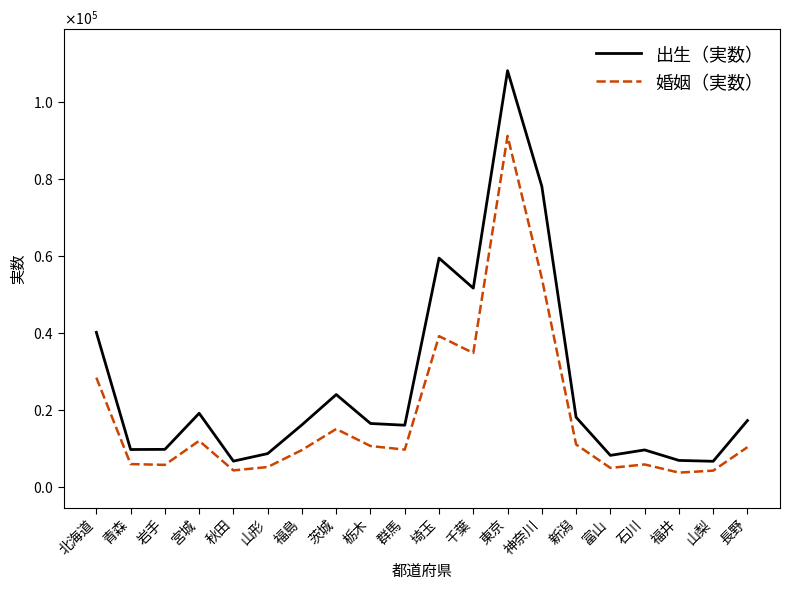

Reading left to right, extract all data points from this chart.

出生（実数）: 40158	9711	9745	19126	6688	8651	16126	23989	16473	16023	59437	51633	108135	78077	18083	8188	9602	6874	6651	17233
婚姻（実数）: 28389	5924	5724	11972	4281	5159	9582	15044	10616	9679	39160	34785	91196	54203	11018	4928	5829	3705	4221	10318